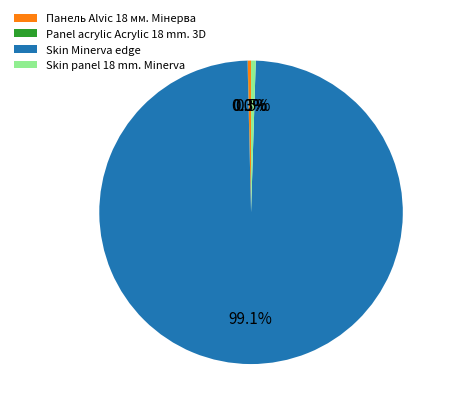

Does Skin Minerva edge represent more than half of the total?

Yes